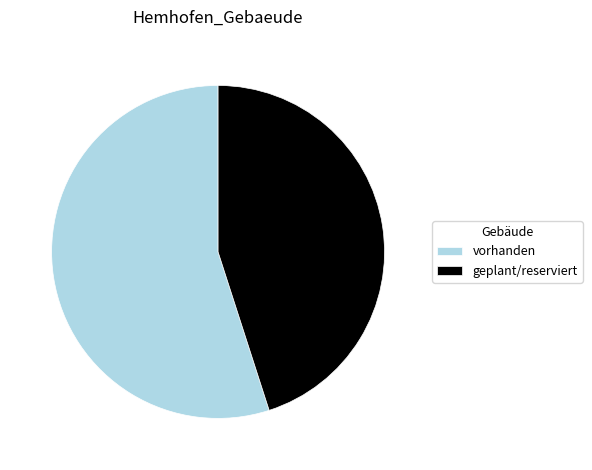

Which slice is the largest?

vorhanden